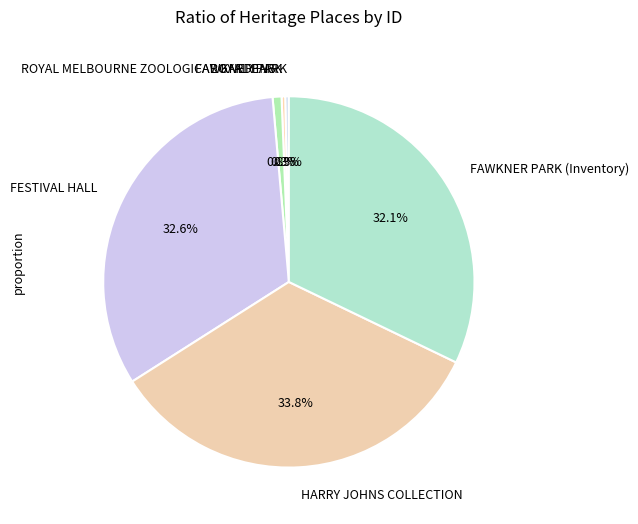

Combined, do HARRY JOHNS COLLECTION and FAWKNER PARK account for over 50%?

No